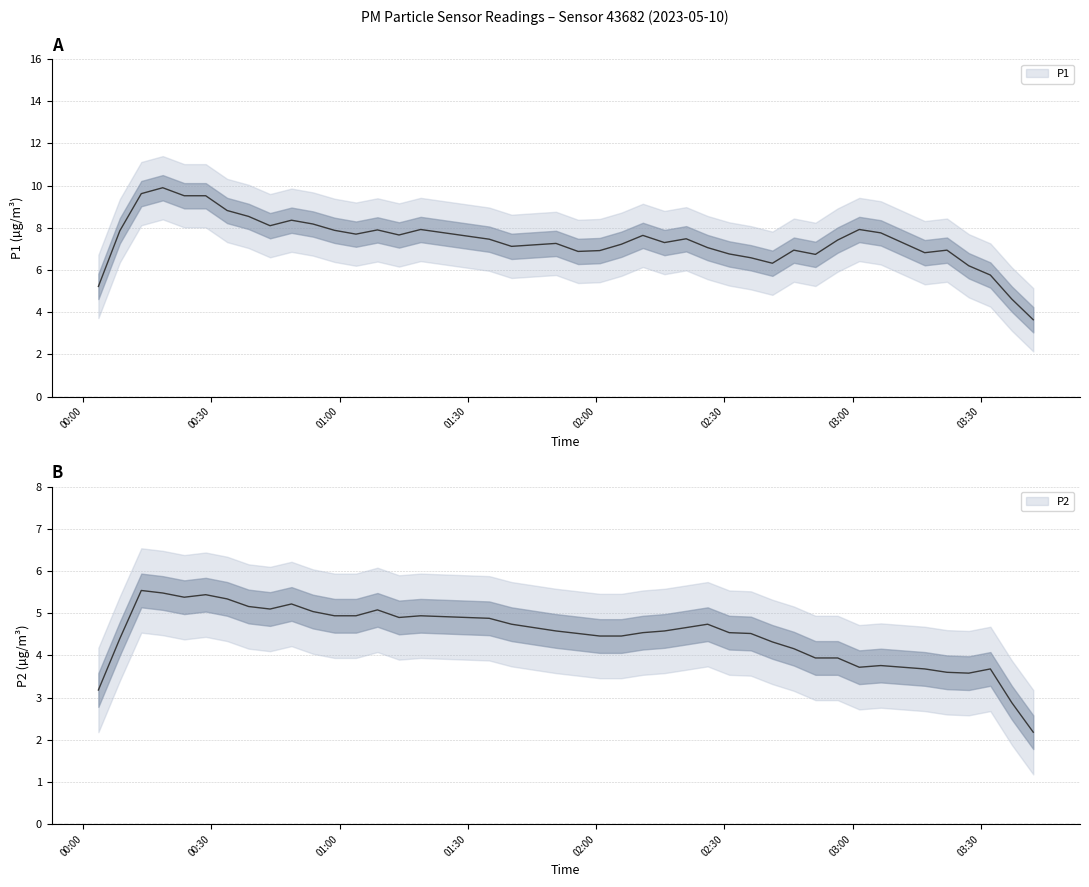

True or false: P2 has a value of 0.9 at 33.

False